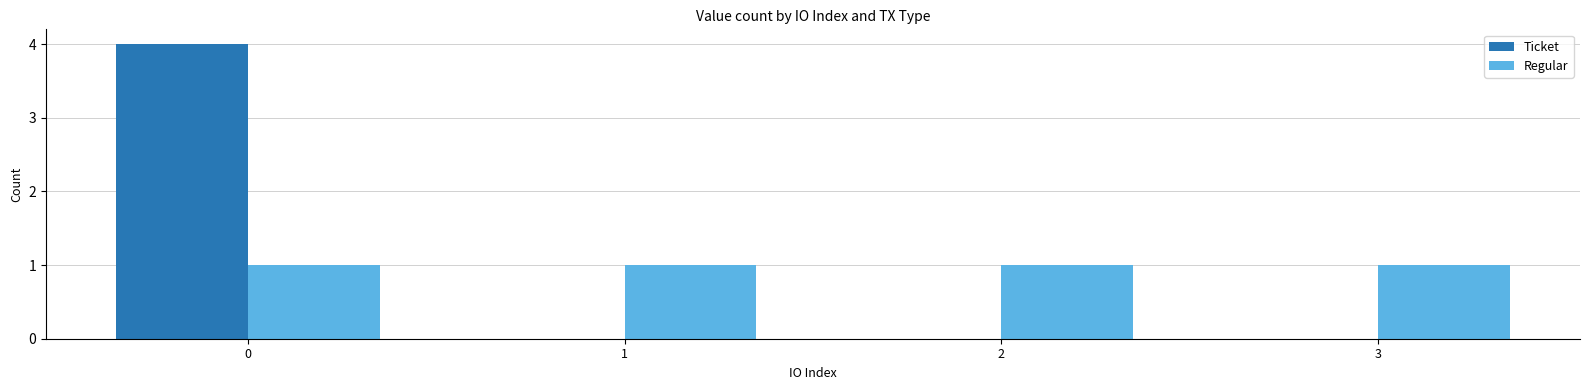

What are all the series names shown in the legend?

Ticket, Regular